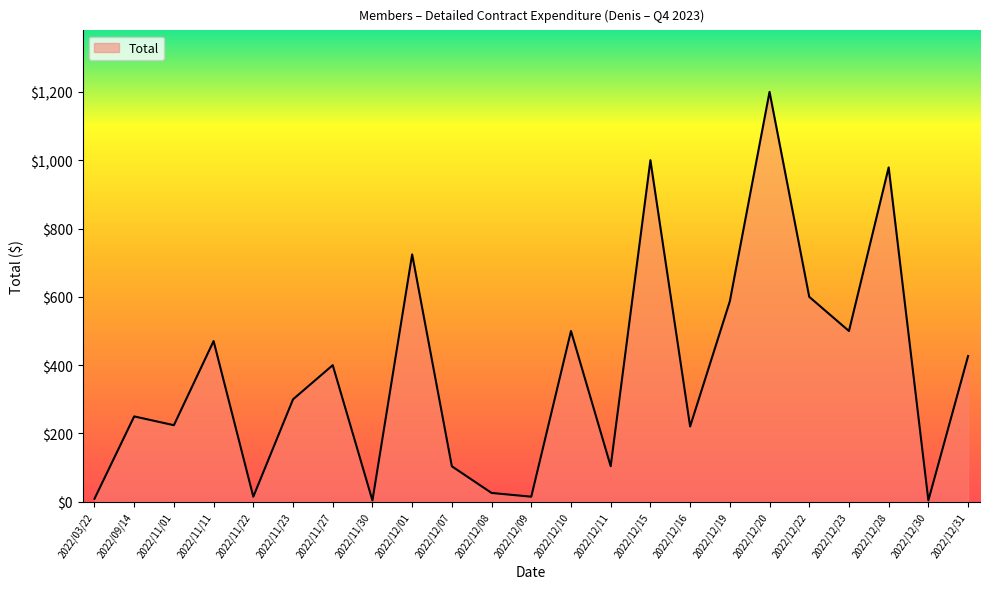

Between 2022/12/31 and 2022/11/11, which is larger?

2022/11/11